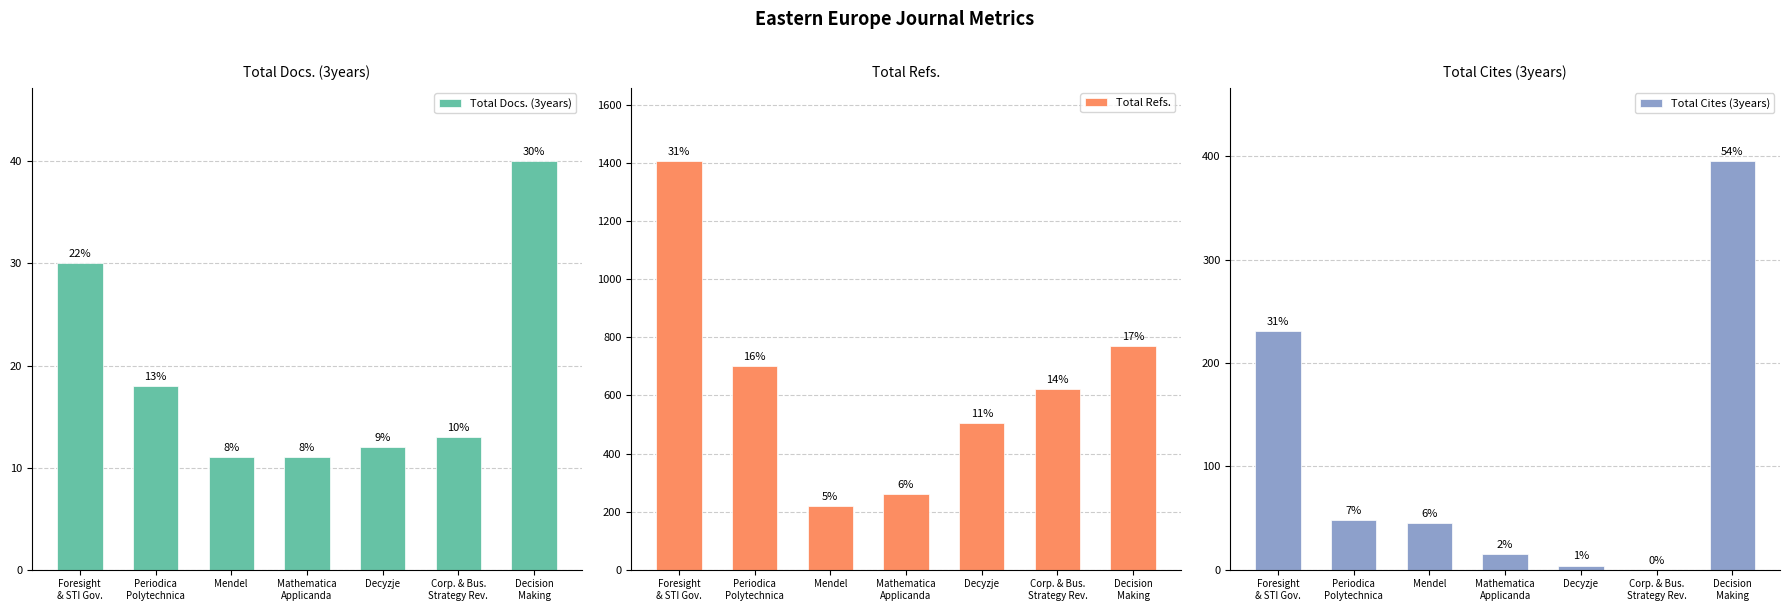

Which series has the largest total across all categories?

Total Refs.